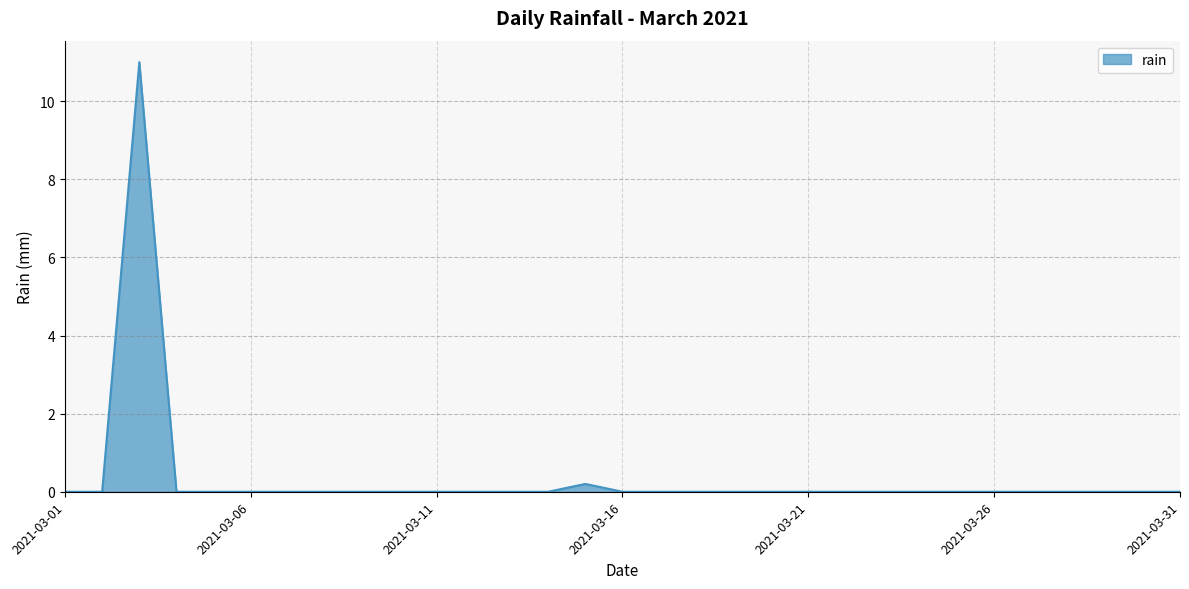

What is the maximum value shown in the chart?

11.0